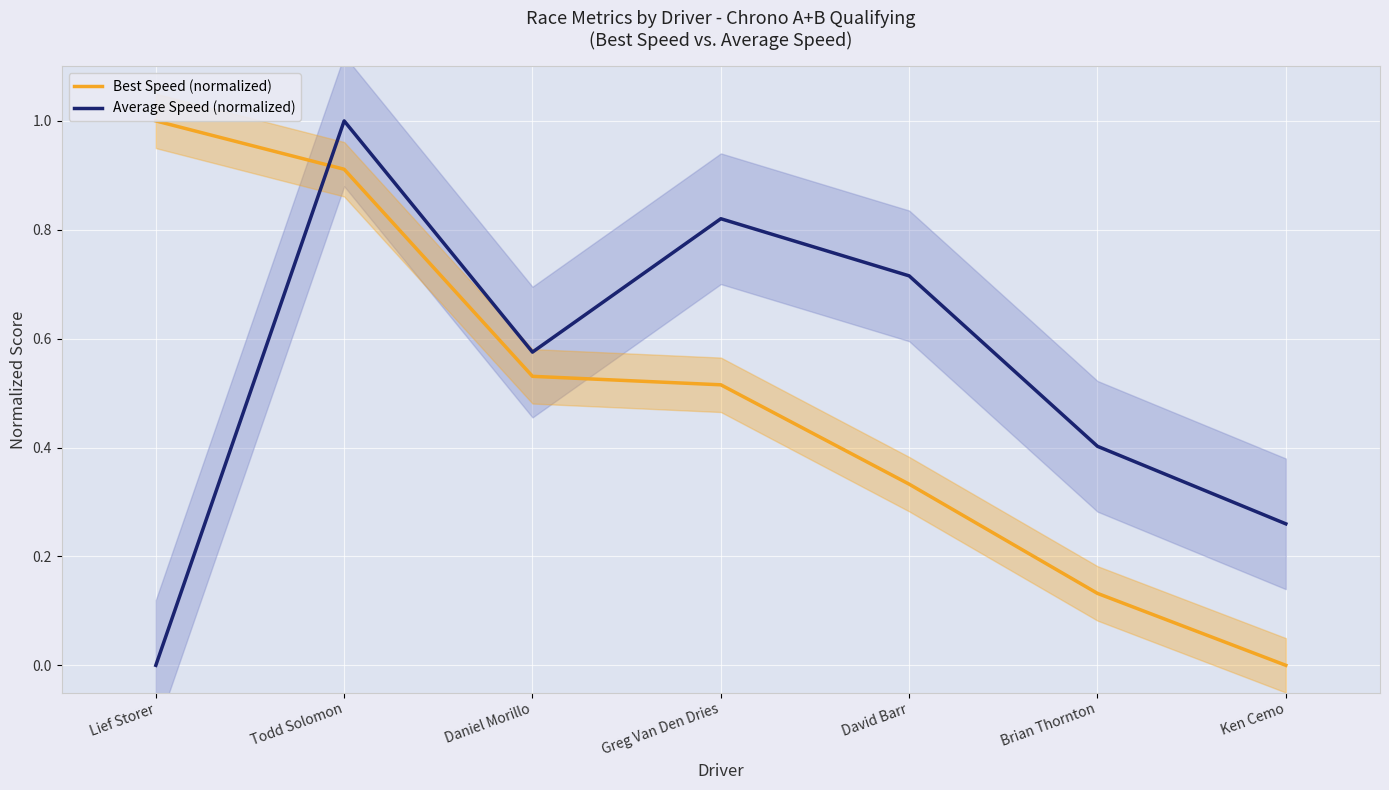

Does the chart display data point markers on the line(s)?

No